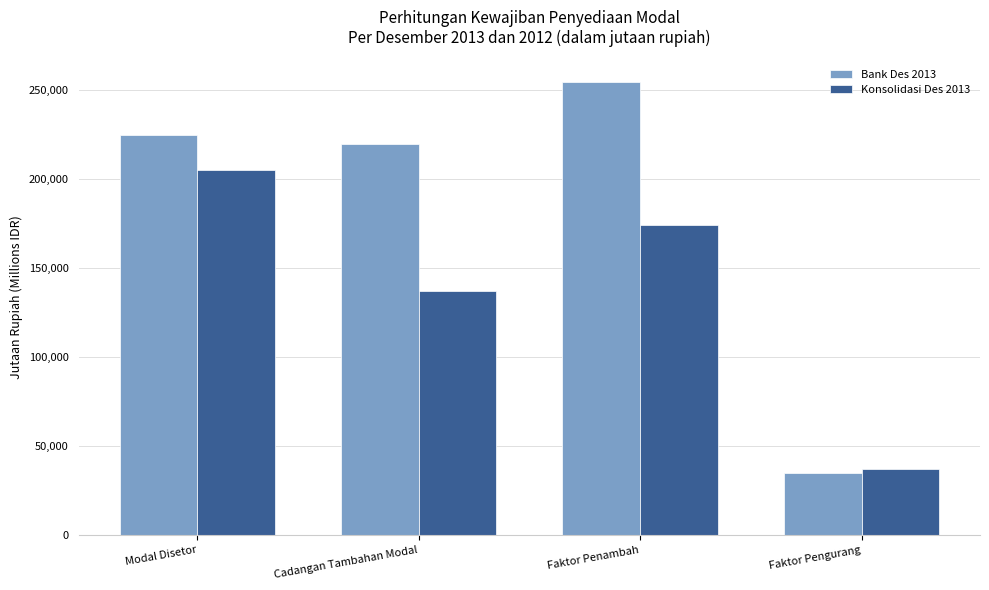

Count the number of categories in the chart.

4